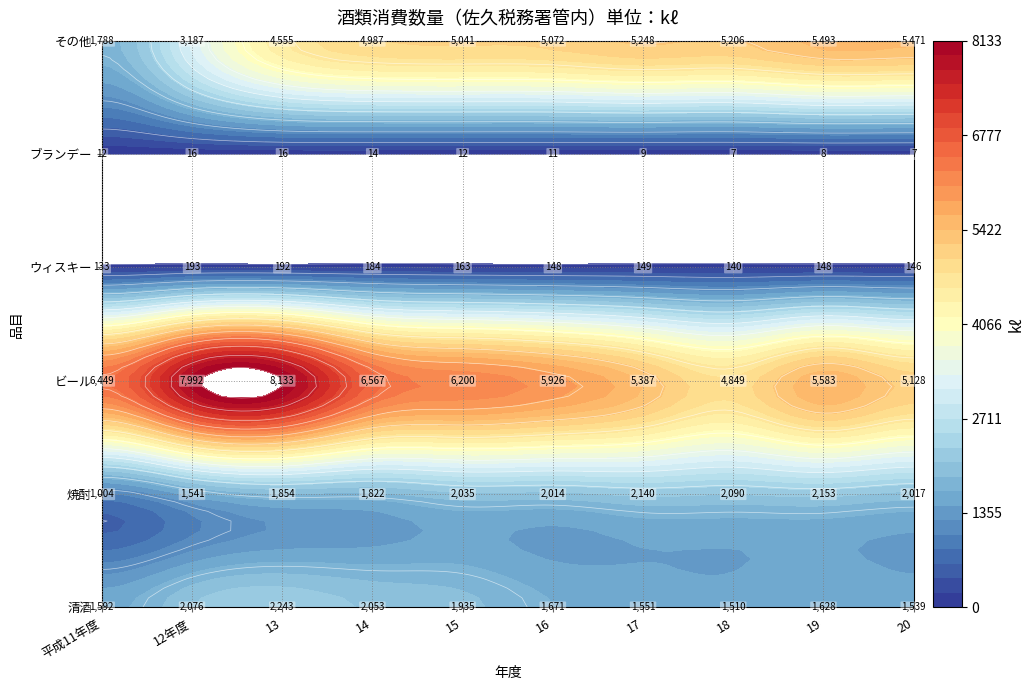

List the series in order of their peak value, highest first.

ビール, その他, 清酒, 焼酎, ウィスキー, ブランデー